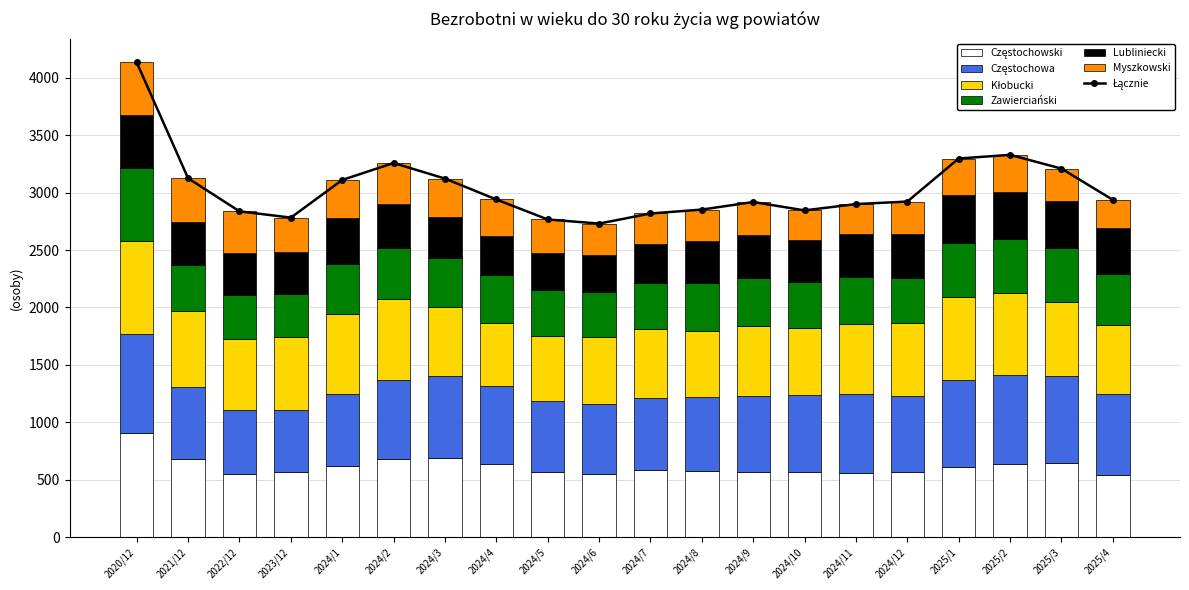

How many values in the Myszkowski series exceed 300?

9